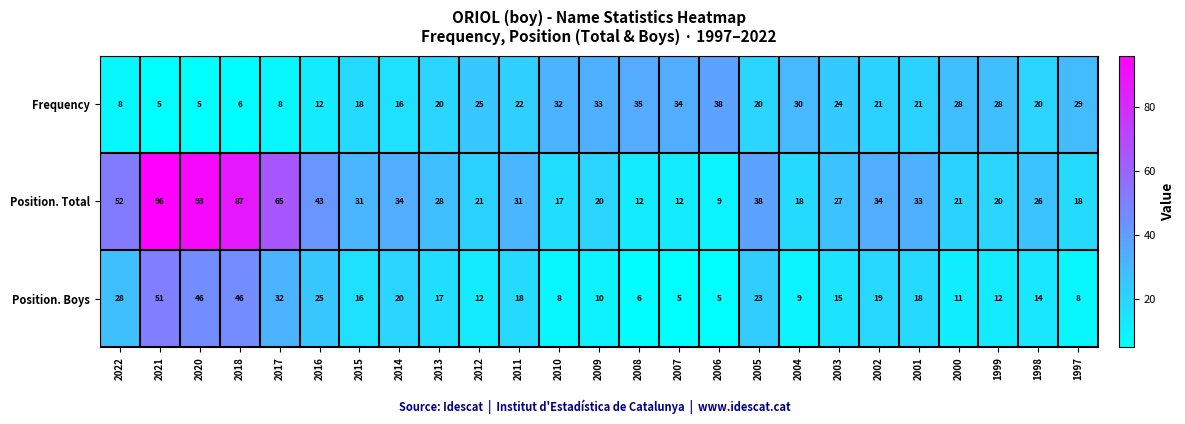

At how many categories does at least one series exceed 62?

4